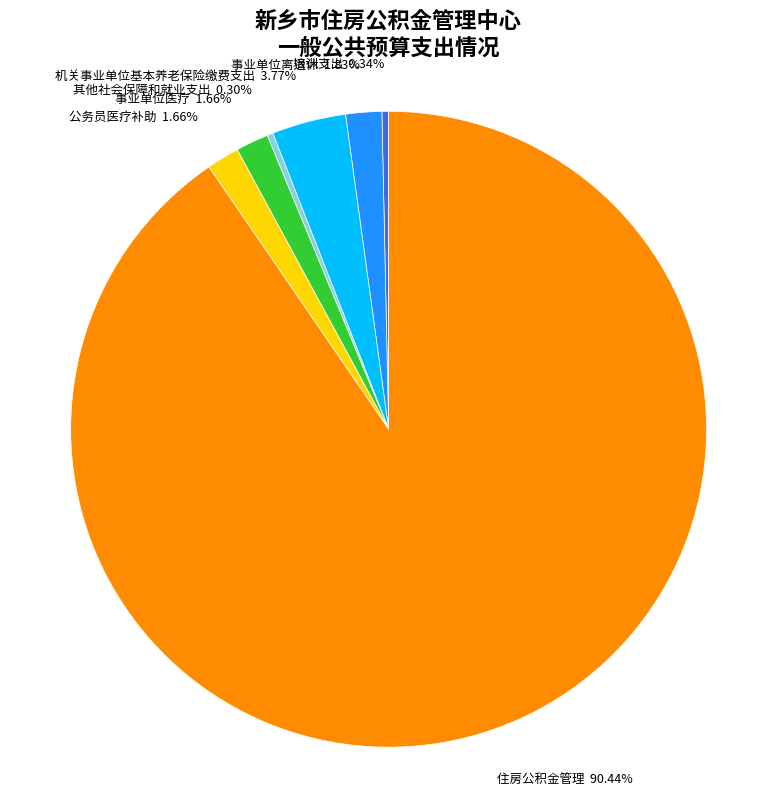

How much of the chart is everything except 培训支出?

99.7%